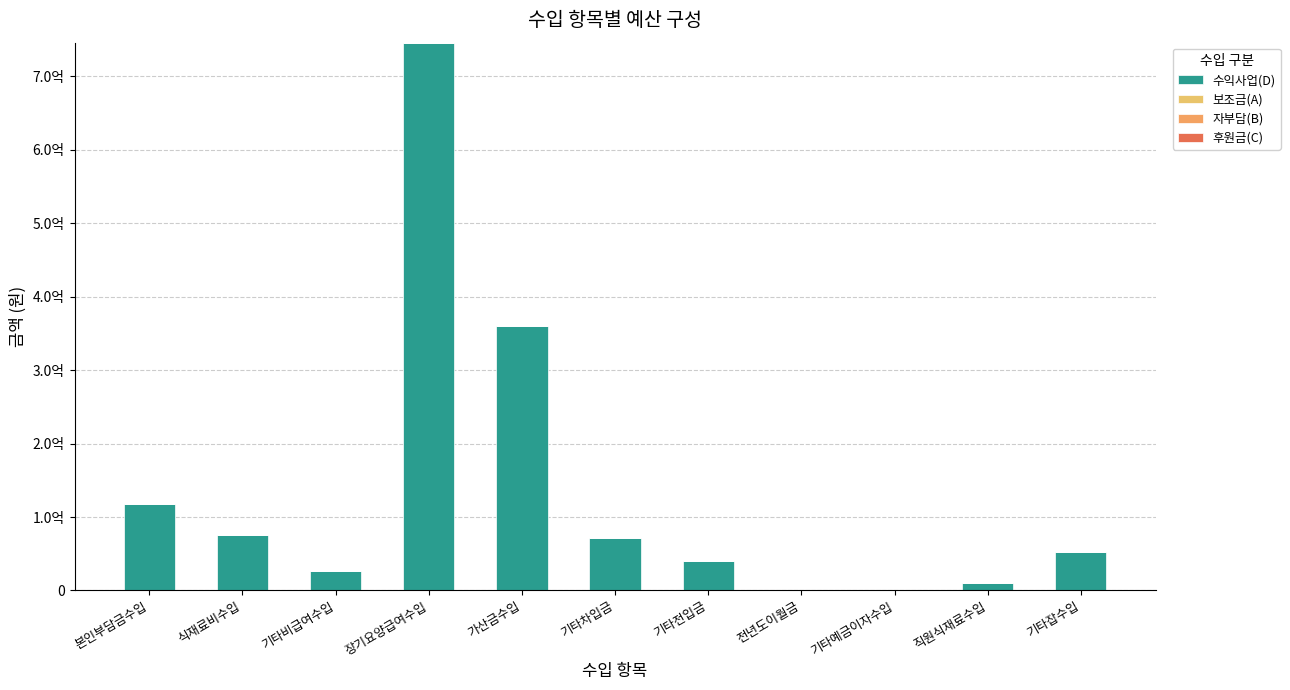

Are the bars horizontal?

No